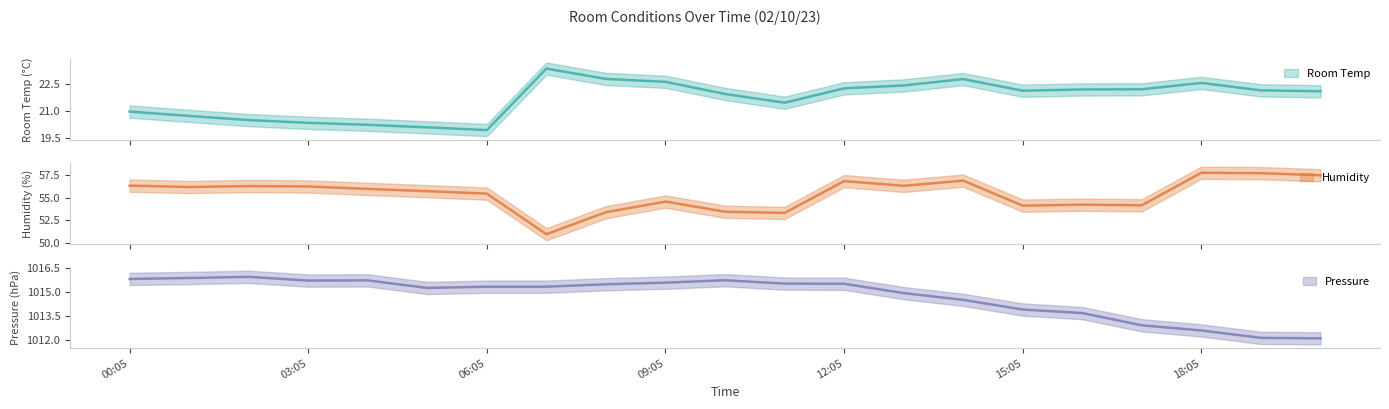

The value of Pressure at 19:05 is 1012.2. True or false?

True